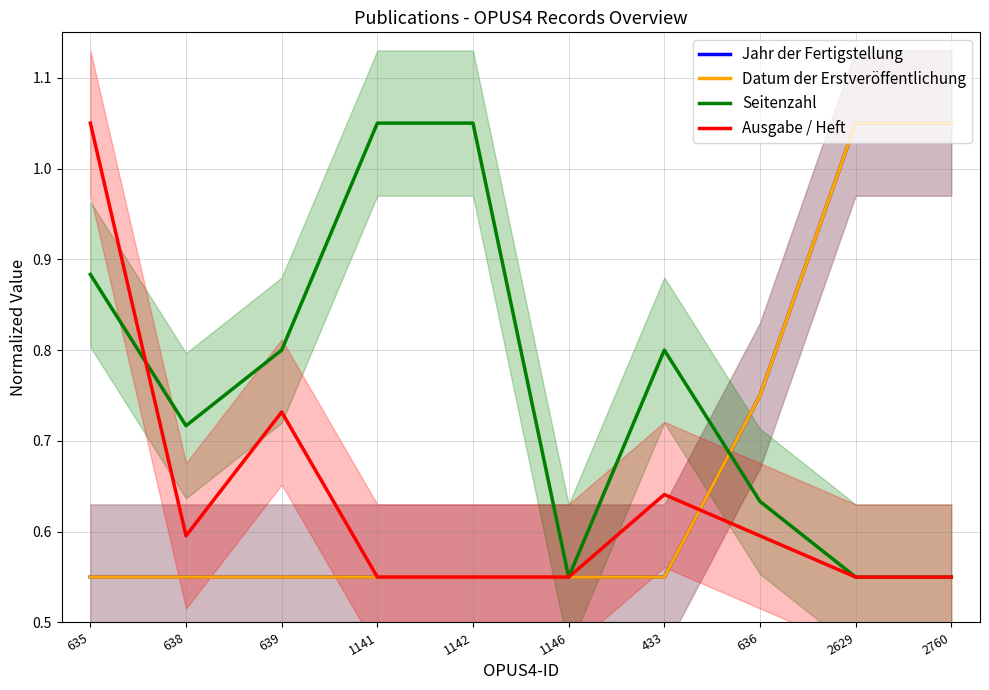

Reading left to right, list all the values displayed in this chart.

Jahr der Fertigstellung: 0.6	0.6	0.6	0.6	0.6	0.6	0.6	0.8	1.1	1.1
Datum der Erstveröffentlichung: 0.6	0.6	0.6	0.6	0.6	0.6	0.6	0.8	1.1	1.1
Seitenzahl: 0.9	0.7	0.8	1.1	1.1	0.6	0.8	0.6	0.6	0.6
Ausgabe / Heft: 1.1	0.6	0.7	0.6	0.6	0.6	0.6	0.6	0.6	0.6